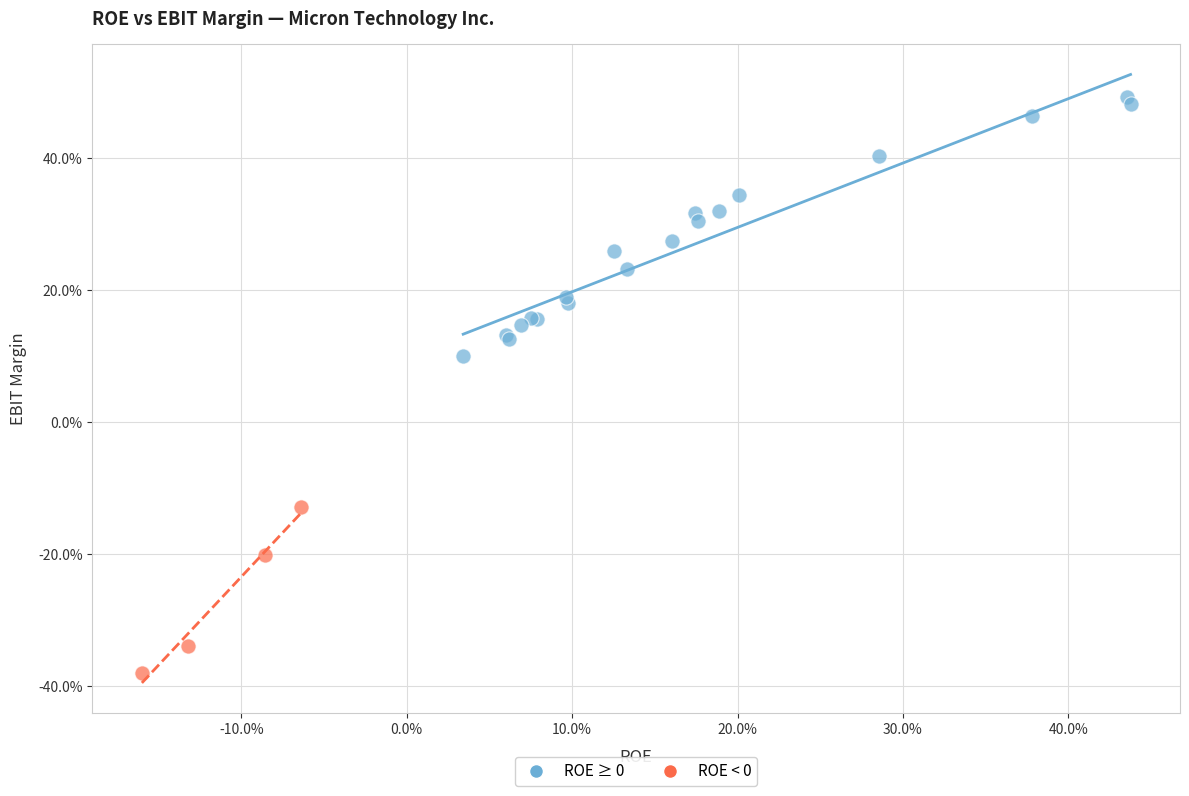

Which series reaches the minimum Y coordinate?

ROE < 0